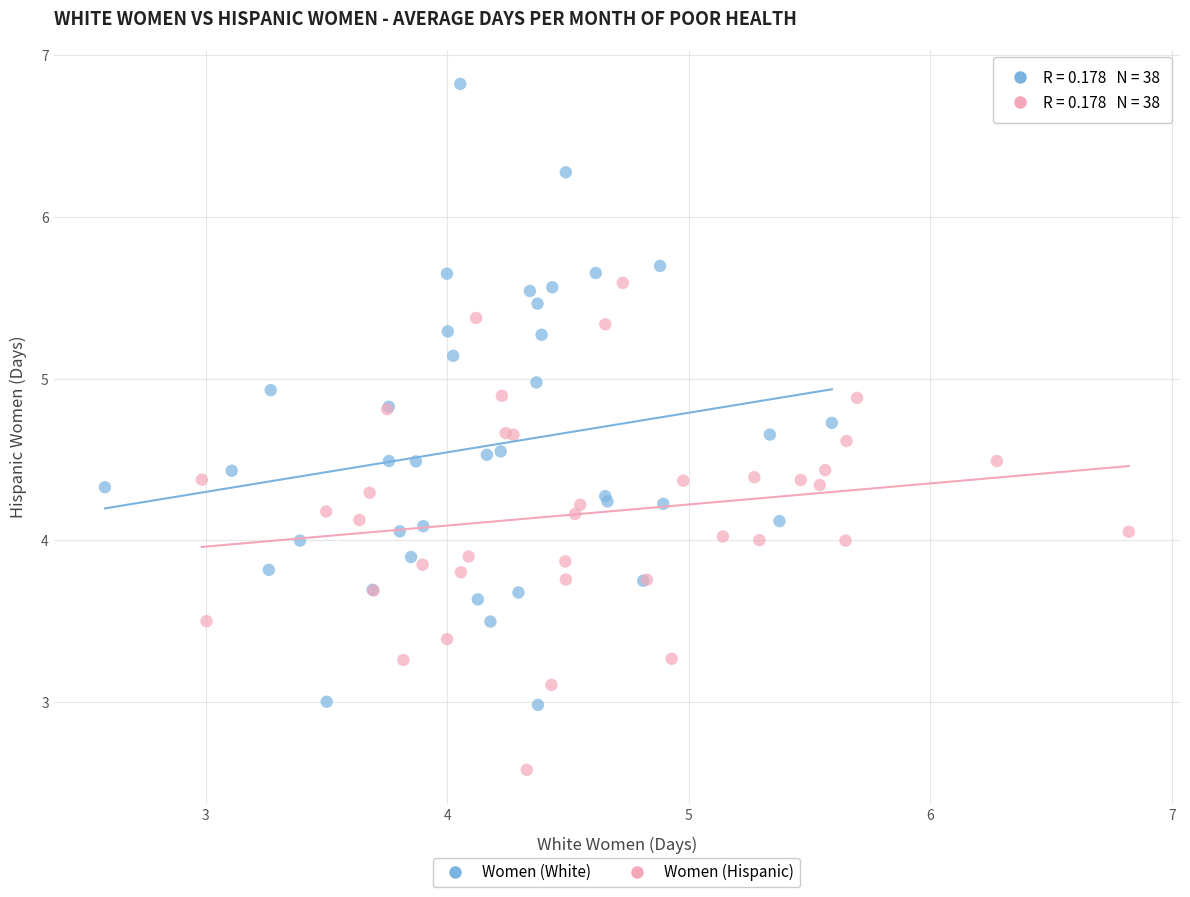

Which series has the widest spread of Y values?

Women (White)